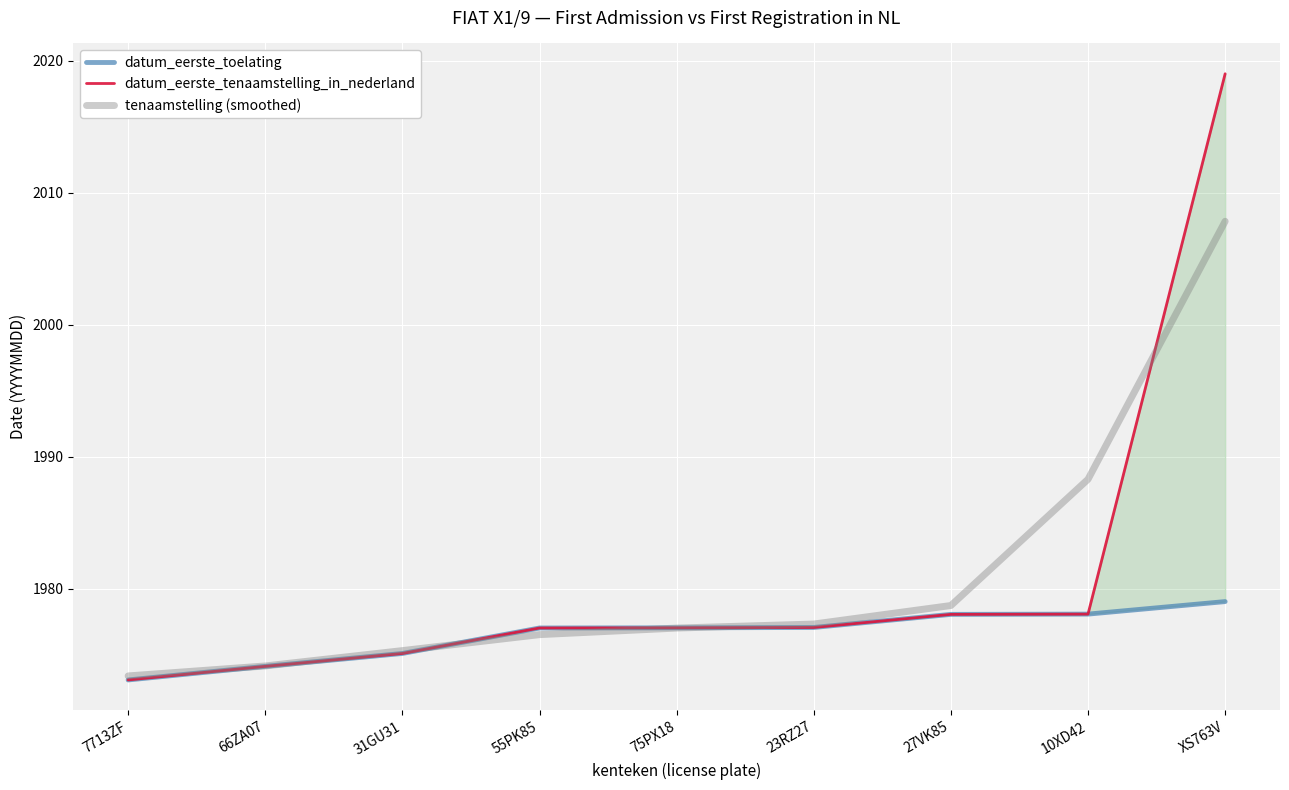

What are all the series names shown in the legend?

datum_eerste_toelating, datum_eerste_tenaamstelling_in_nederland, tenaamstelling (smoothed)